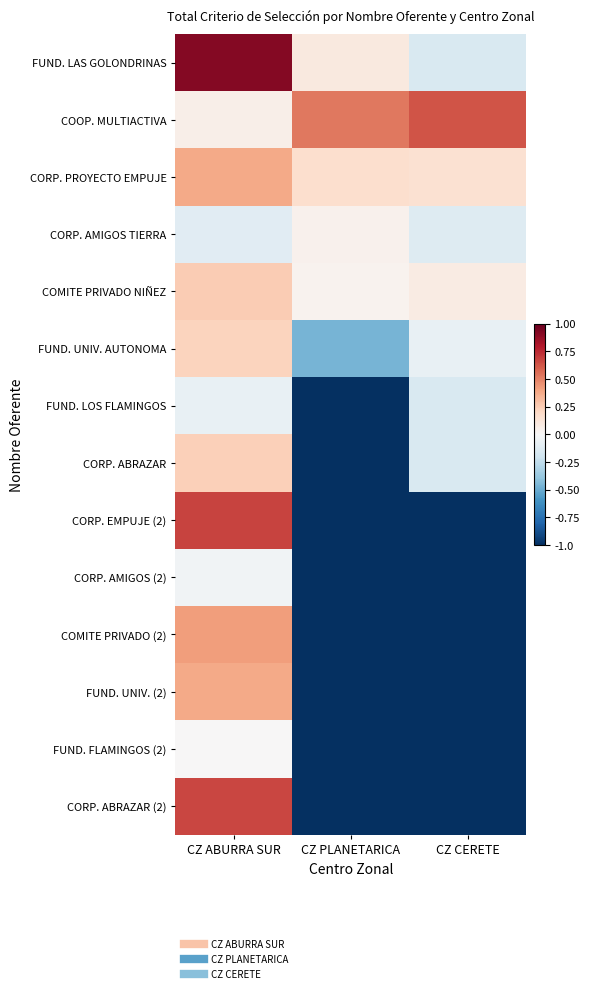

Reading left to right, what are all the values shown in this chart?

FUND. LAS GOLONDRINAS: CZ ABURRA SUR=0.9	CZ PLANETARICA=0.1	CZ CERETE=-0.2
COOP. MULTIACTIVA: CZ ABURRA SUR=0.1	CZ PLANETARICA=0.5	CZ CERETE=0.6
CORP. PROYECTO EMPUJE: CZ ABURRA SUR=0.4	CZ PLANETARICA=0.2	CZ CERETE=0.2
CORP. AMIGOS TIERRA: CZ ABURRA SUR=-0.1	CZ PLANETARICA=0.0	CZ CERETE=-0.1
COMITE PRIVADO NIÑEZ: CZ ABURRA SUR=0.2	CZ PLANETARICA=0.0	CZ CERETE=0.1
FUND. UNIV. AUTONOMA: CZ ABURRA SUR=0.2	CZ PLANETARICA=-0.5	CZ CERETE=-0.1
FUND. LOS FLAMINGOS: CZ ABURRA SUR=-0.1	CZ PLANETARICA=-1.0	CZ CERETE=-0.2
CORP. ABRAZAR: CZ ABURRA SUR=0.2	CZ PLANETARICA=-1.0	CZ CERETE=-0.2
CORP. EMPUJE (2): CZ ABURRA SUR=0.7	CZ PLANETARICA=-1.0	CZ CERETE=-1.0
CORP. AMIGOS (2): CZ ABURRA SUR=-0.0	CZ PLANETARICA=-1.0	CZ CERETE=-1.0
COMITE PRIVADO (2): CZ ABURRA SUR=0.4	CZ PLANETARICA=-1.0	CZ CERETE=-1.0
FUND. UNIV. (2): CZ ABURRA SUR=0.4	CZ PLANETARICA=-1.0	CZ CERETE=-1.0
FUND. FLAMINGOS (2): CZ ABURRA SUR=0.0	CZ PLANETARICA=-1.0	CZ CERETE=-1.0
CORP. ABRAZAR (2): CZ ABURRA SUR=0.7	CZ PLANETARICA=-1.0	CZ CERETE=-1.0